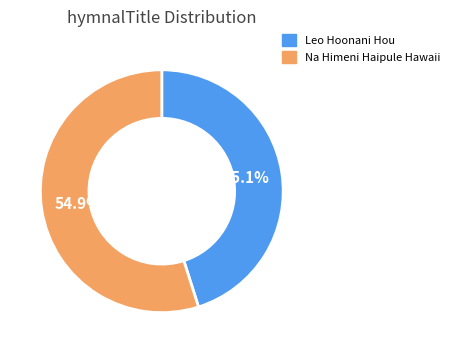

How many segments does this pie chart have?

2